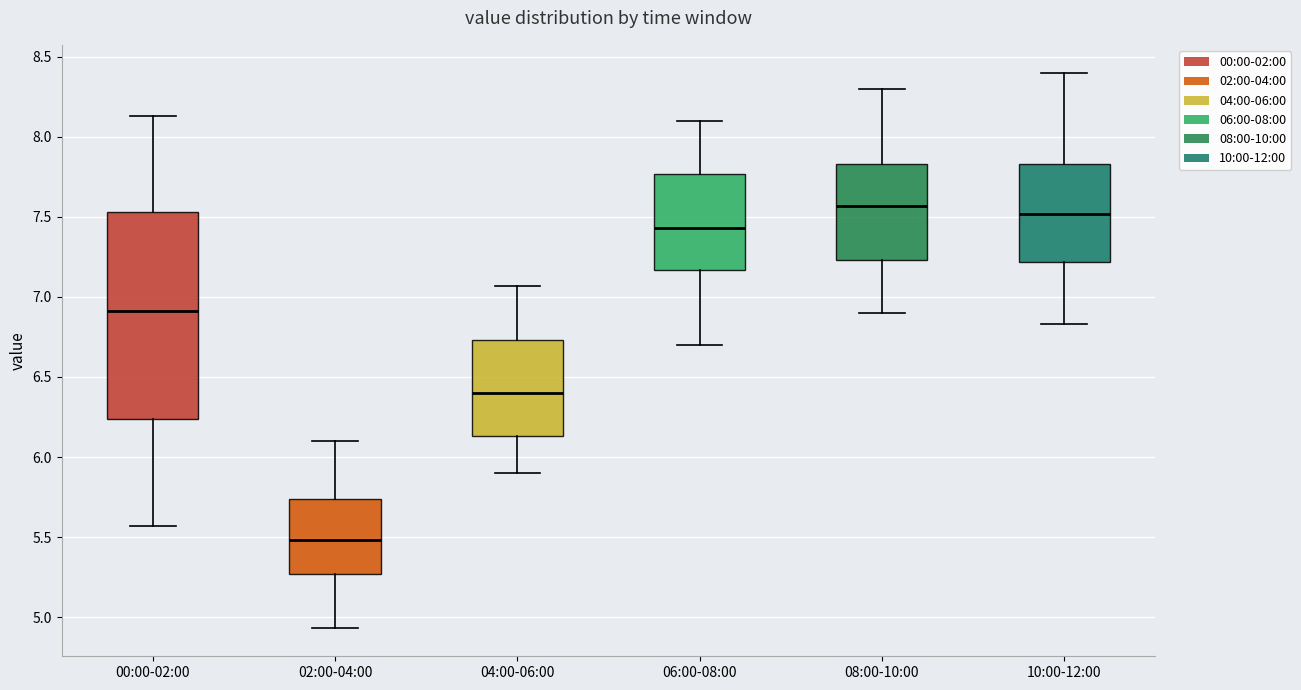

Reading left to right, read every box against the y-axis: the position of its median line, the range the box covers, and the ends of its whiskers. The values are not printed on the chart, so give them approximately, as read against the axis.

00:00-02:00: median 6.90, box 6.25 to 7.55, whiskers 5.55 to 8.15
02:00-04:00: median 5.50, box 5.25 to 5.75, whiskers 4.95 to 6.10
04:00-06:00: median 6.40, box 6.15 to 6.75, whiskers 5.90 to 7.05
06:00-08:00: median 7.45, box 7.15 to 7.75, whiskers 6.70 to 8.10
08:00-10:00: median 7.55, box 7.25 to 7.85, whiskers 6.90 to 8.30
10:00-12:00: median 7.50, box 7.20 to 7.85, whiskers 6.85 to 8.40